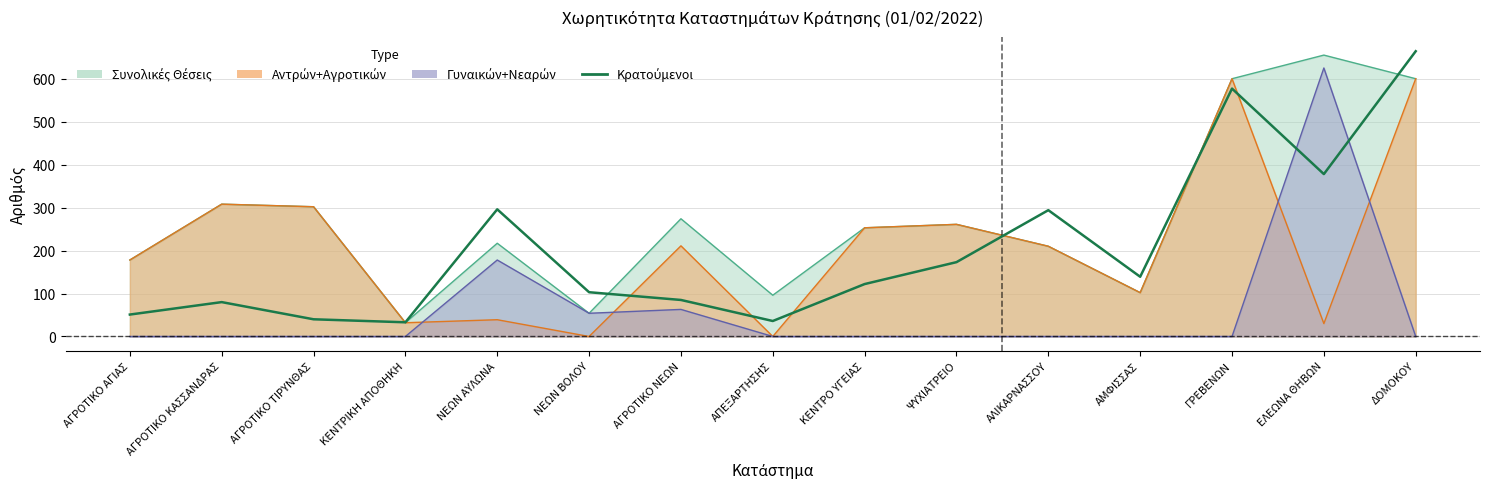

What is the smallest value displayed?

33